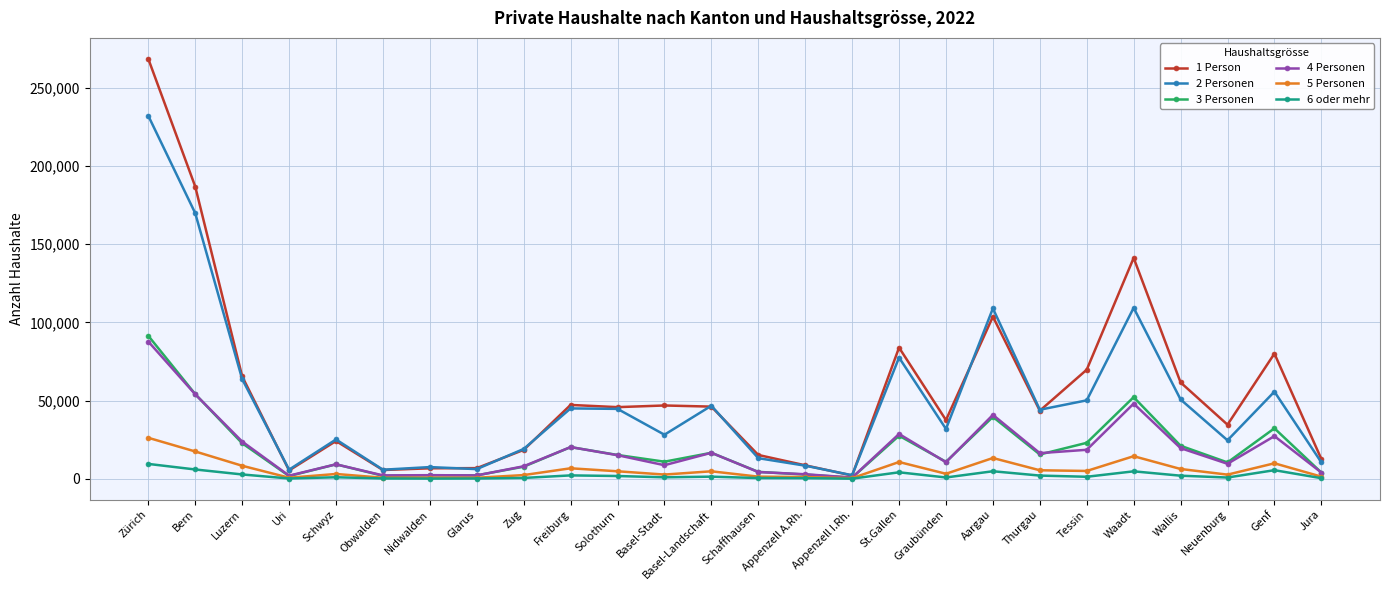

Read the 3 Personen value at Freiburg, to the nearest 100.

20300